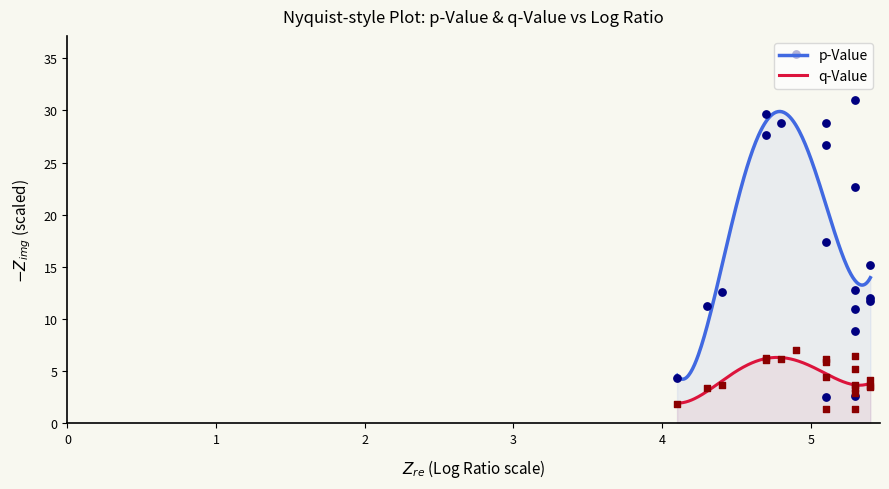

Which series has the widest spread of Y values?

p-Value